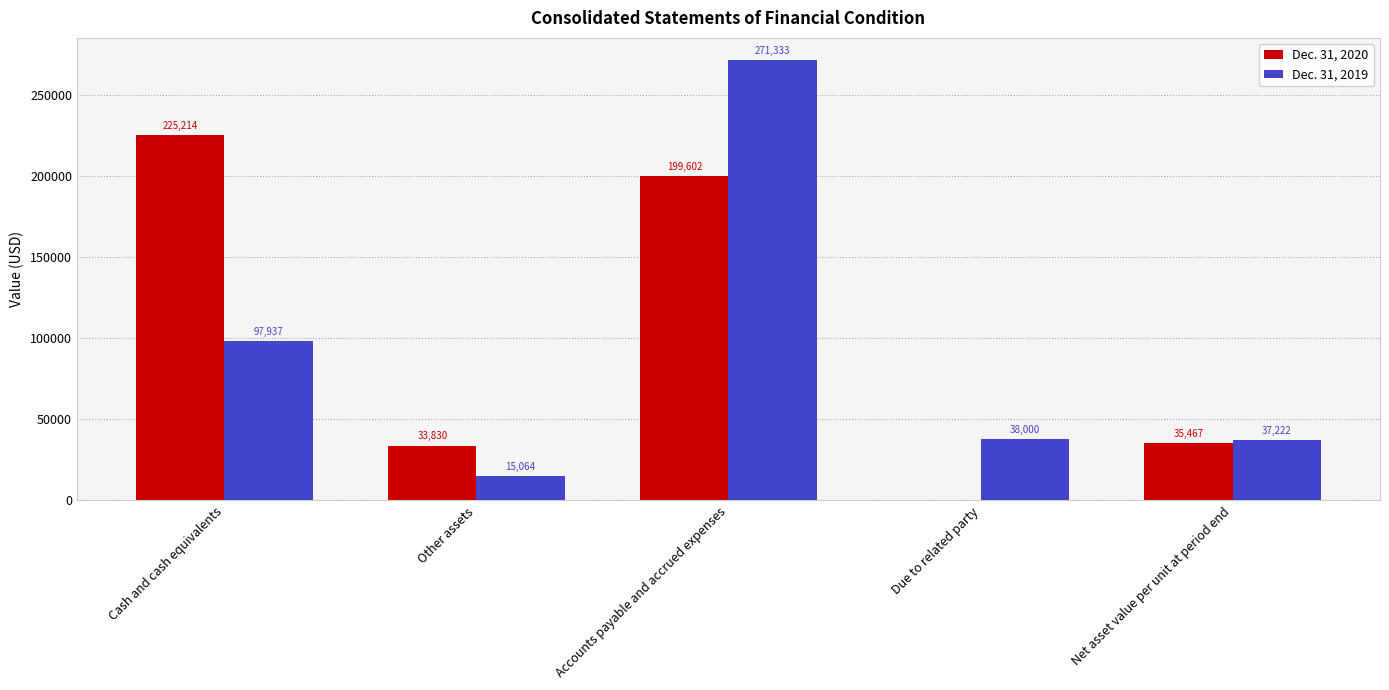

Are the bars grouped side by side (vs. stacked)?

Yes